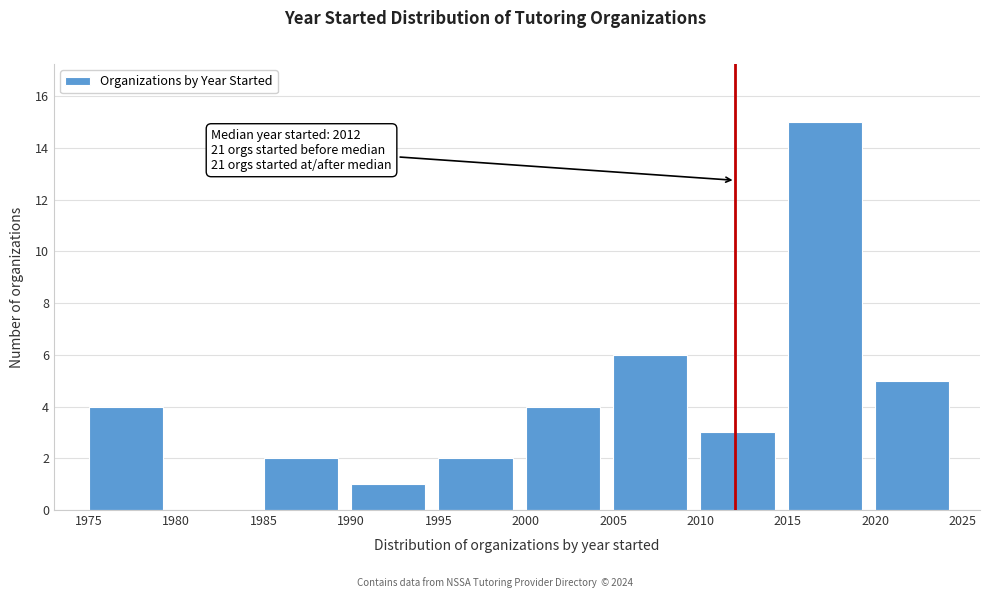

Over which range of the x-axis is the bar tallest?

2015 to 2020